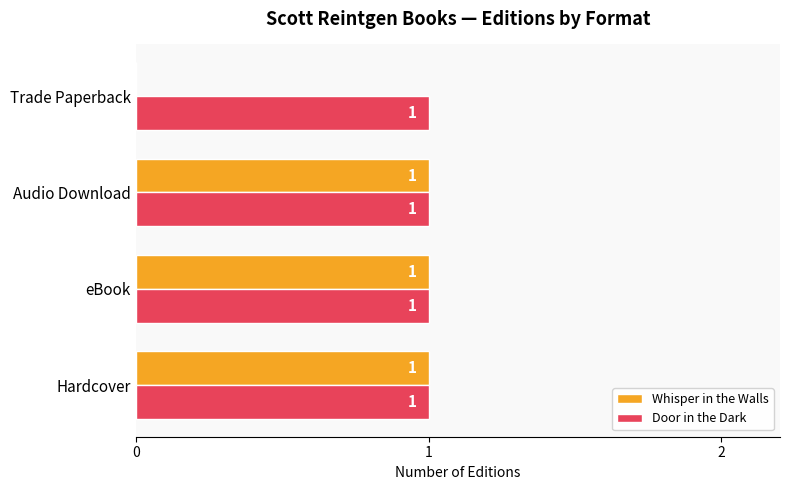

At which label is Whisper in the Walls closest to 0?

Trade Paperback